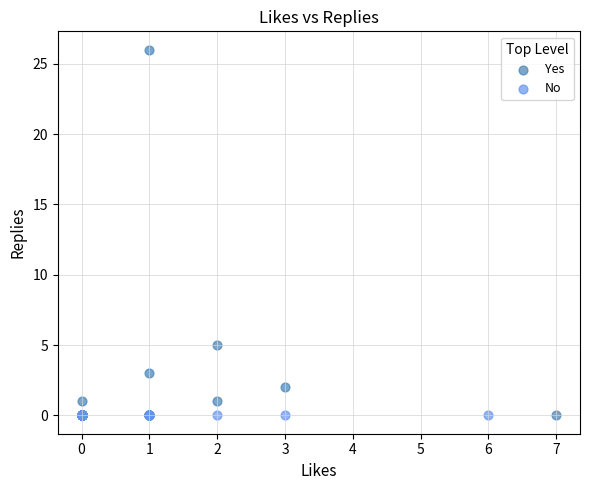

What are all the series names shown in the legend?

Yes, No